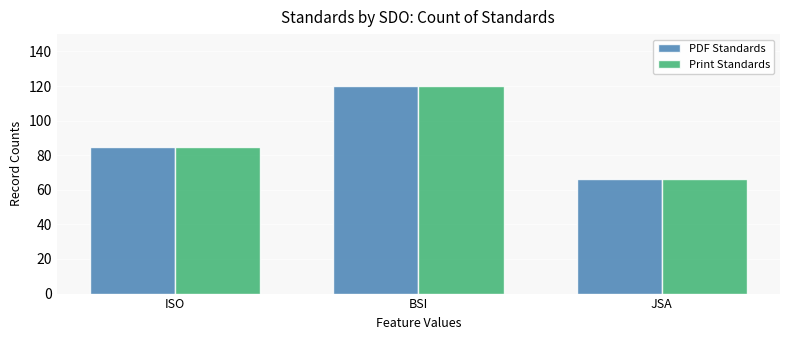

How many bars are there in each group?

2